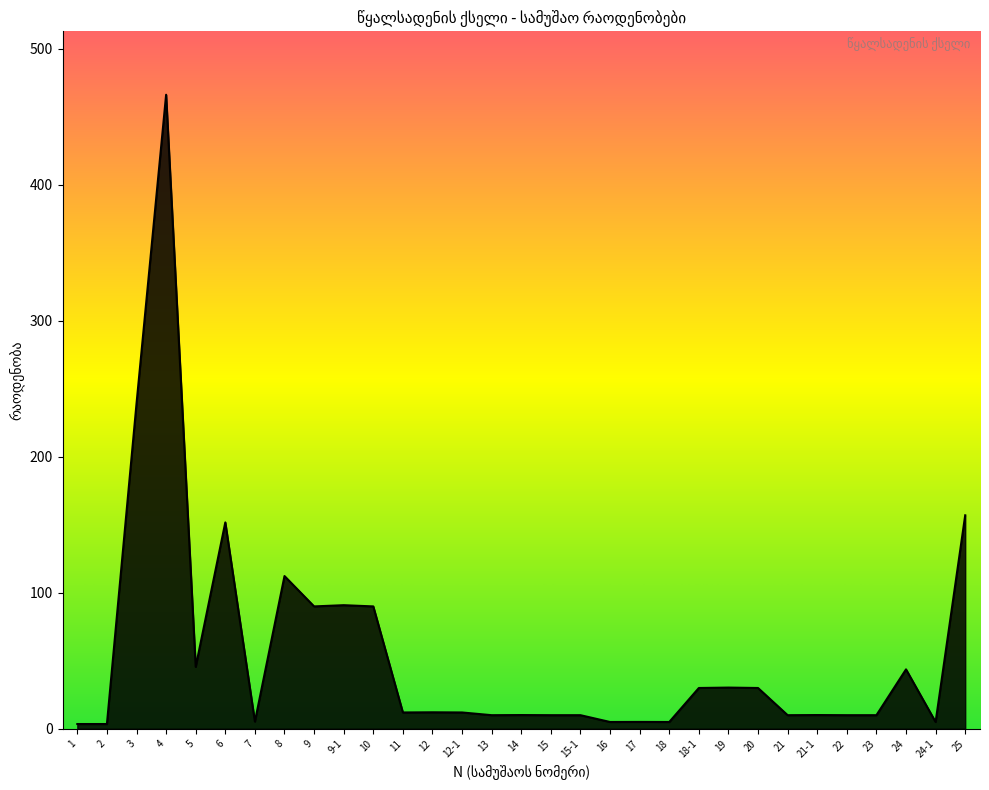

What is the maximum value shown in the chart?

466.3